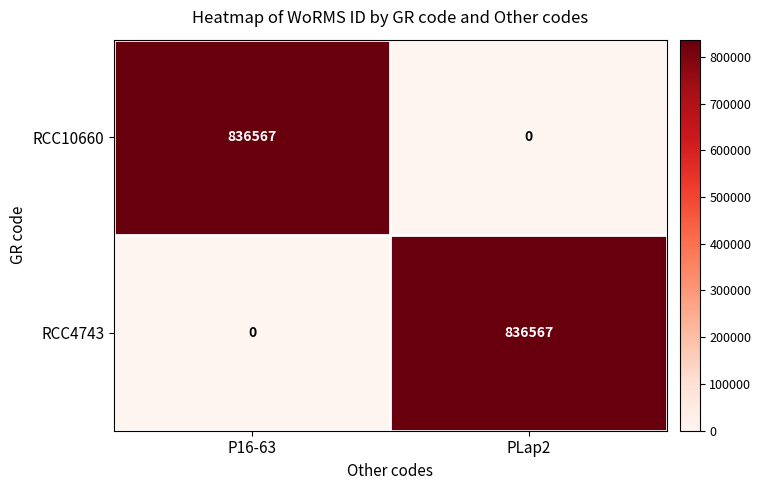

The value of RCC10660 at PLap2 is 0. True or false?

True